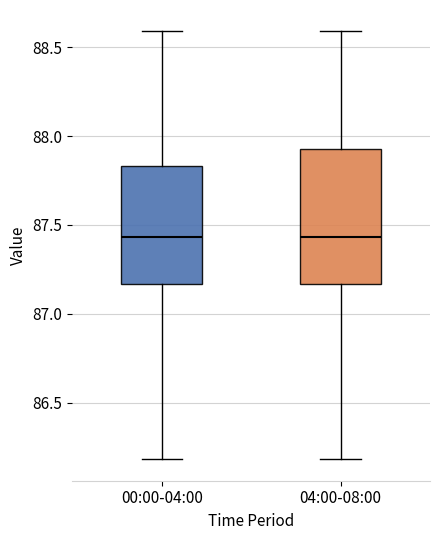

Reading left to right, read every box against the y-axis: the position of its median line, the range the box covers, and the ends of its whiskers. The values are not printed on the chart, so give them approximately, as read against the axis.

00:00-04:00: median 87.45, box 87.15 to 87.85, whiskers 86.20 to 88.60
04:00-08:00: median 87.45, box 87.15 to 87.95, whiskers 86.20 to 88.60